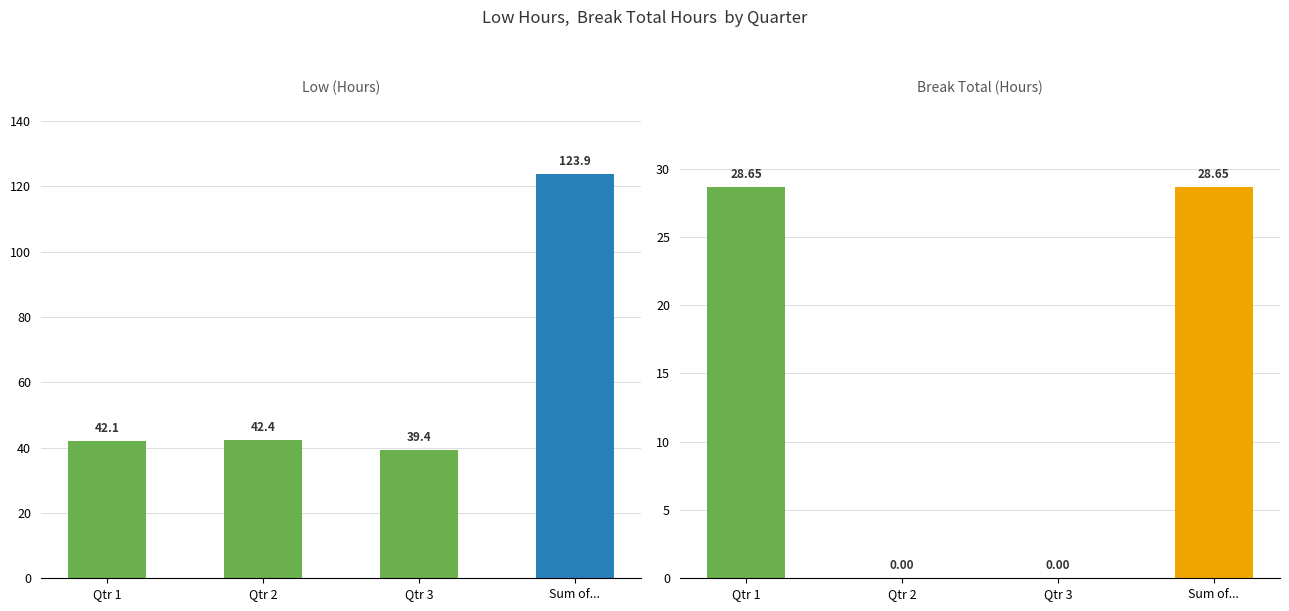

How many data points in Break Total are above 28?

2